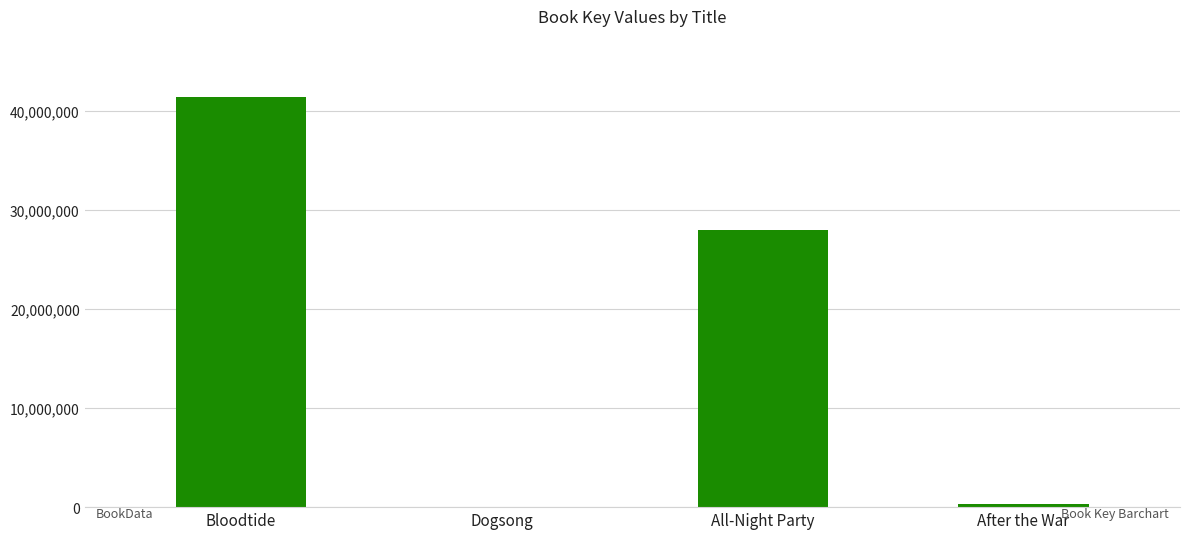

Which label corresponds to the largest value in the chart?

Bloodtide